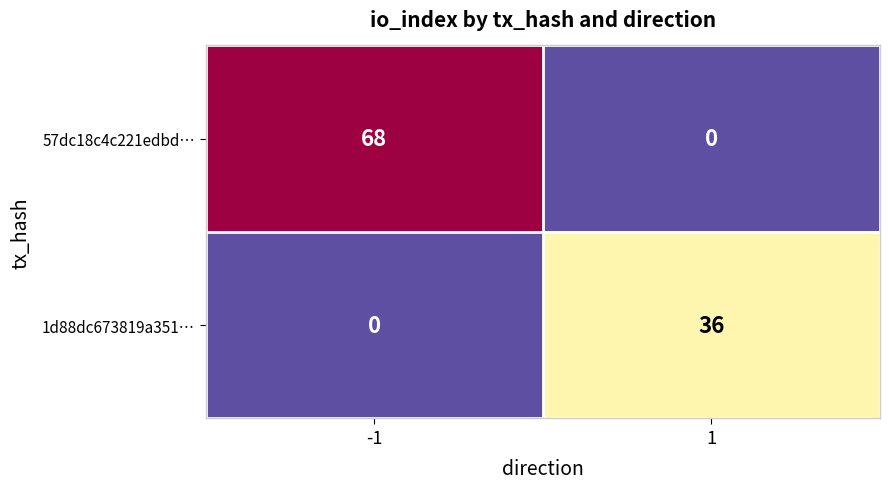

List the series in order of their overall mean, highest first.

57dc18c4c221edbd…, 1d88dc673819a351…